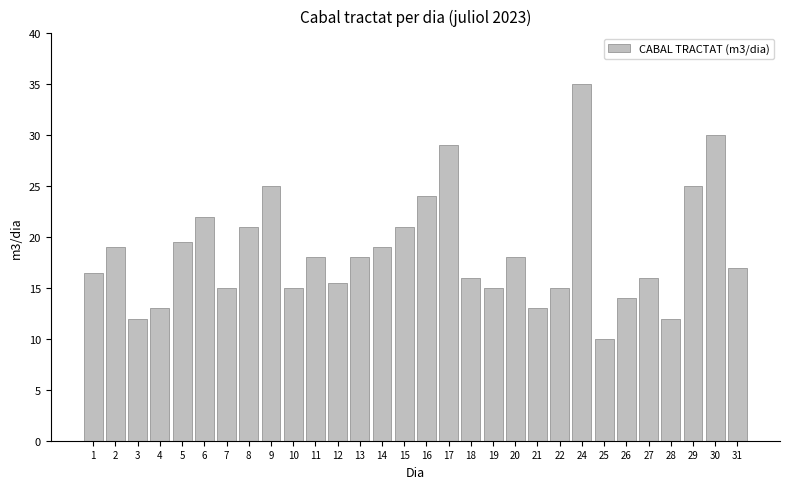

Reading left to right, extract all data points from this chart.

16.5	19.0	12.0	13.0	19.5	22.0	15.0	21.0	25.0	15.0	18.0	15.5	18.0	19.0	21.0	24.0	29.0	16.0	15.0	18.0	13.0	15.0	35.0	10.0	14.0	16.0	12.0	25.0	30.0	17.0